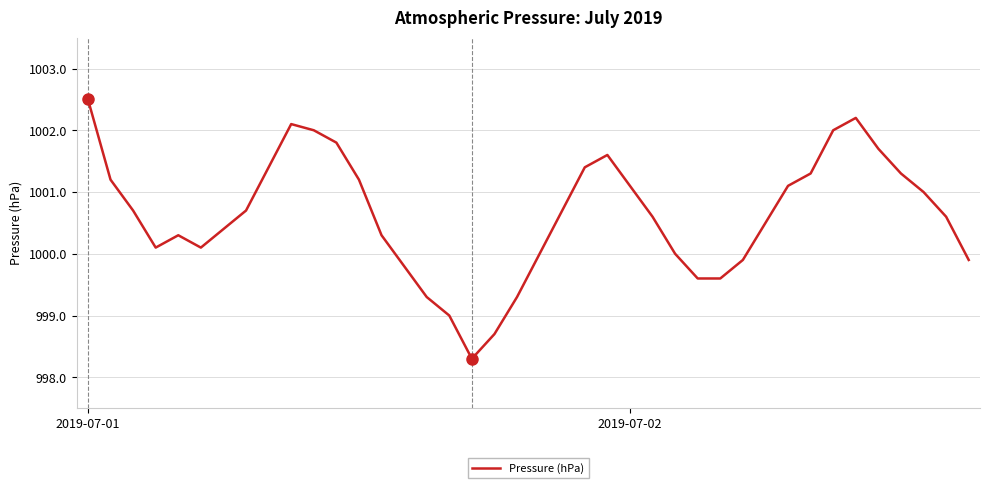

How many lines are shown in the chart?

1